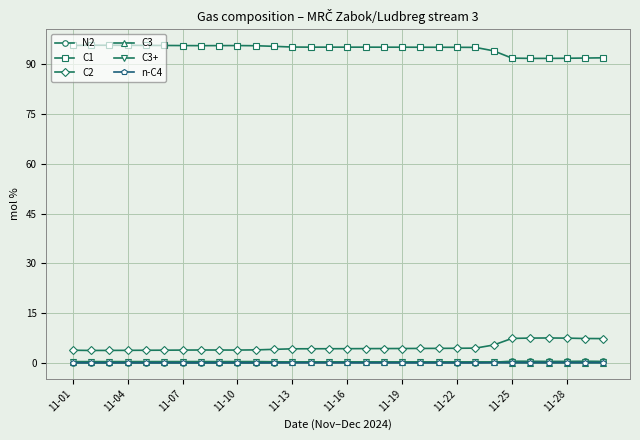

True or false: n-C4 and C2 cross at least once.

False